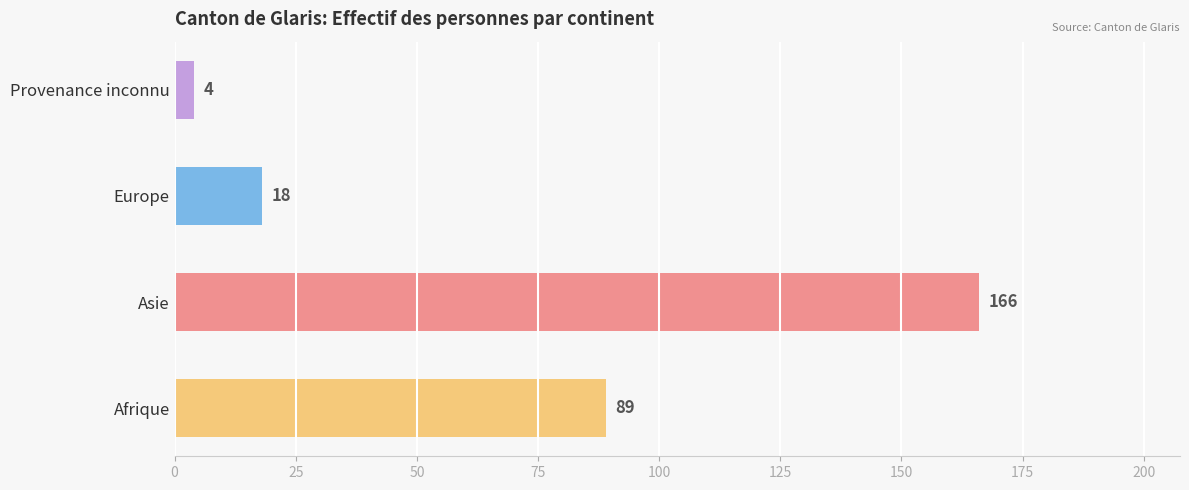

Is it true that the value at Afrique is 89?

True